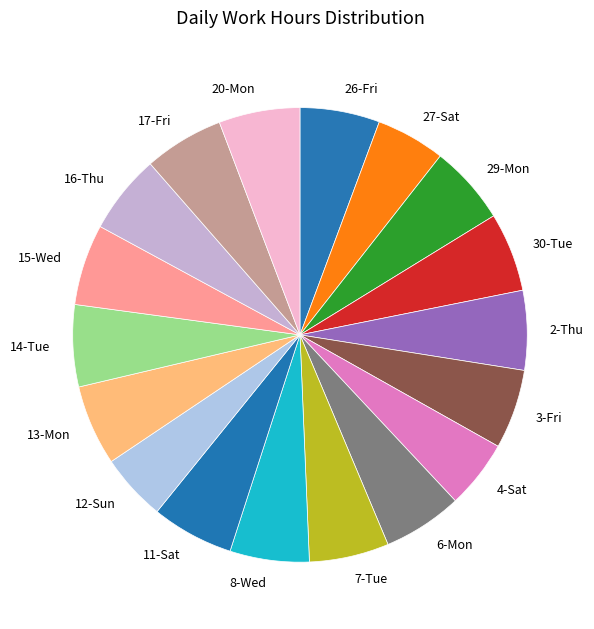

Approximately how many times larger is the value at 27-Sat compared to 4-Sat?

1.0